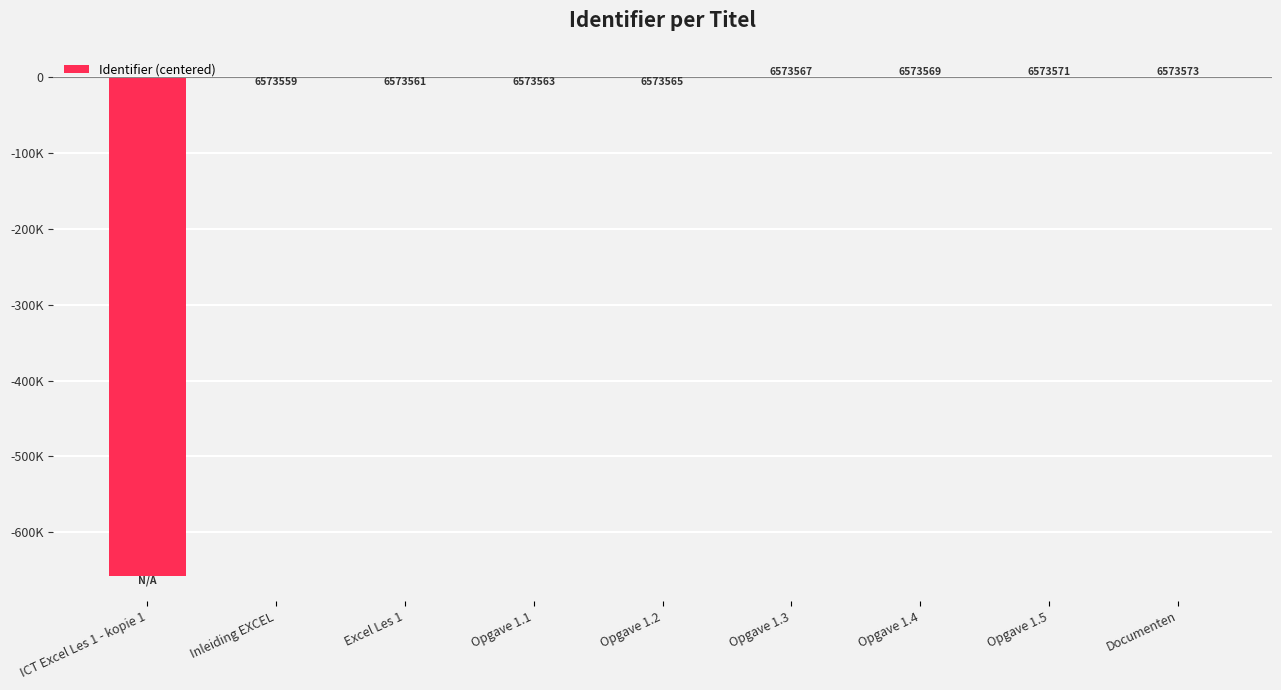

The value at Opgave 1.1 is -3.0. True or false?

True